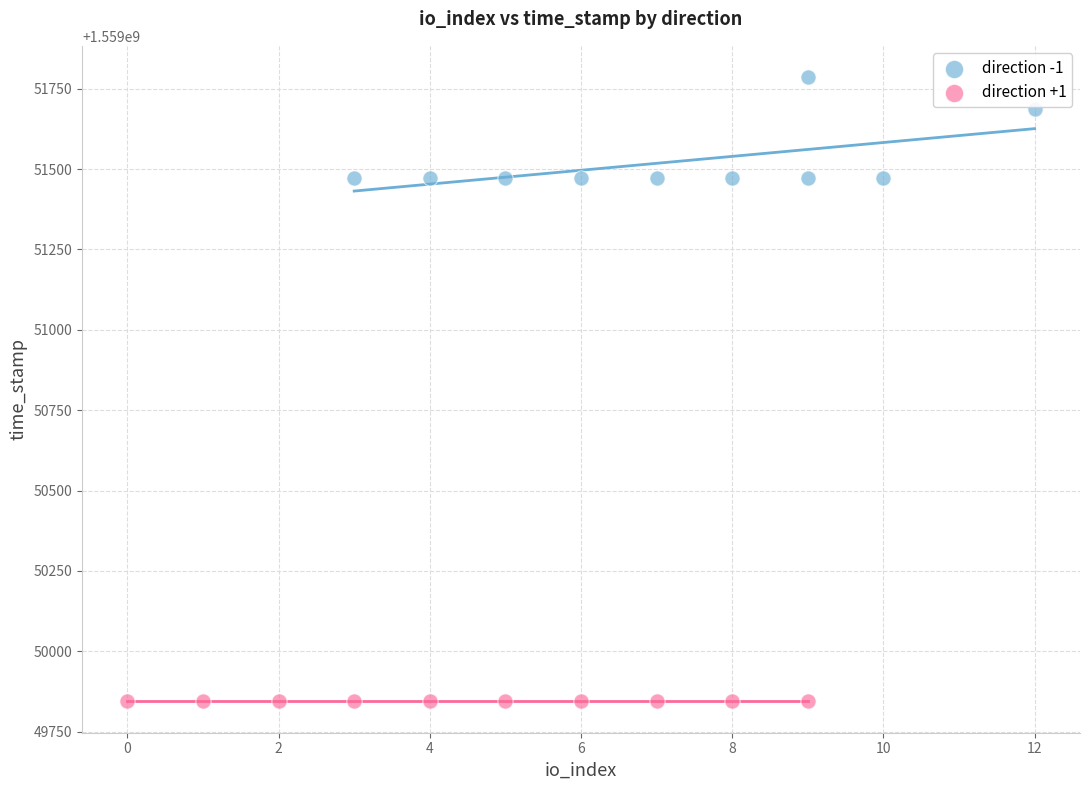

What are all the series names shown in the legend?

direction -1, direction +1